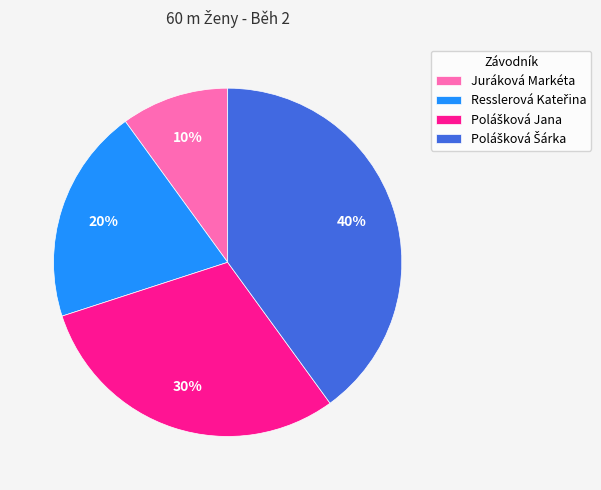

Is there a majority slice in this chart?

No